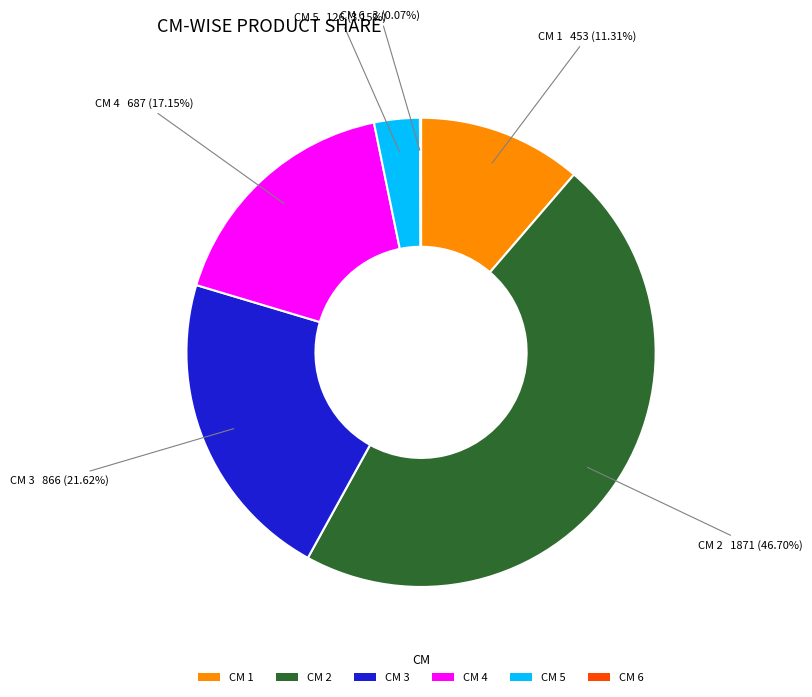

Combined, do CM 3 and CM 1 account for over 50%?

No